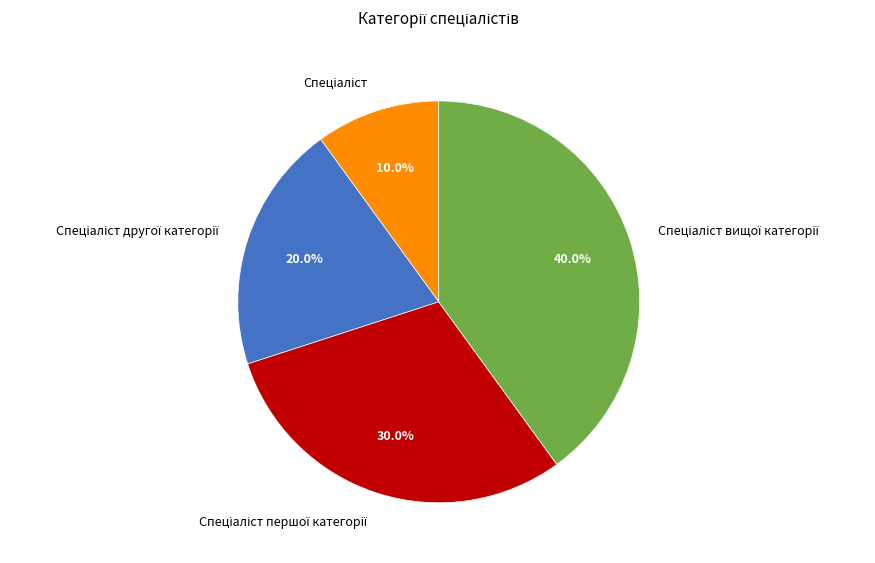

Is there a majority slice in this chart?

No